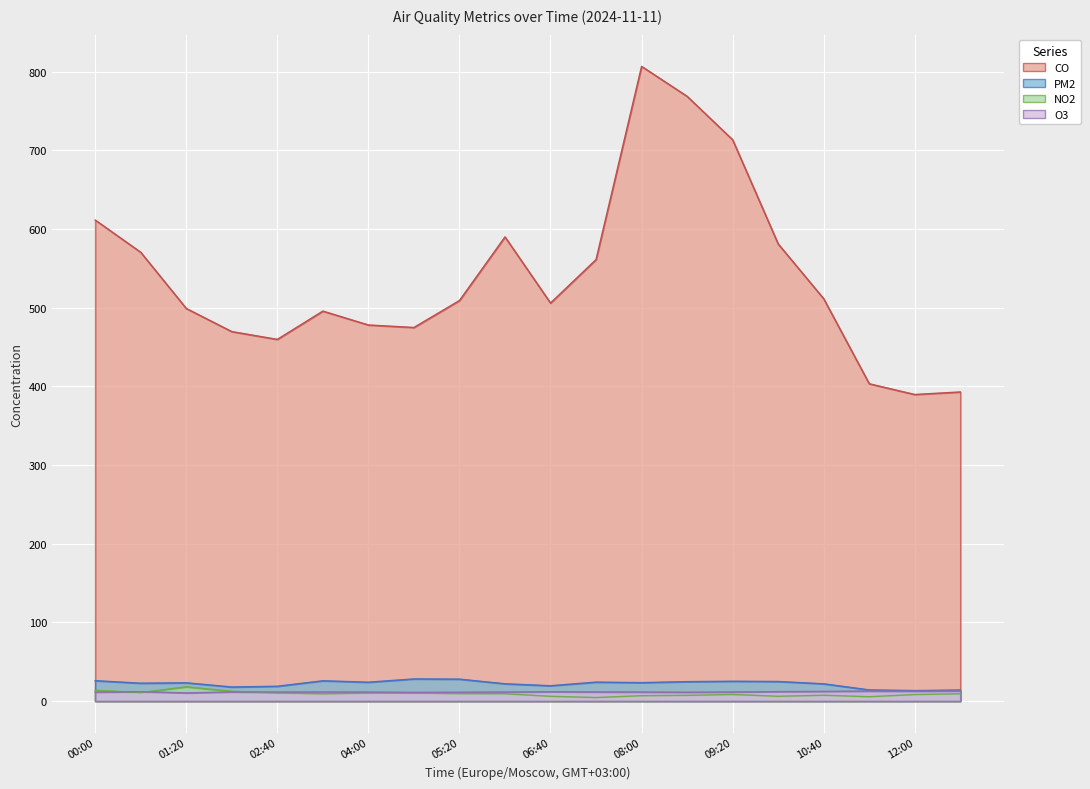

At which category is the sum across all series the highest?

08:00